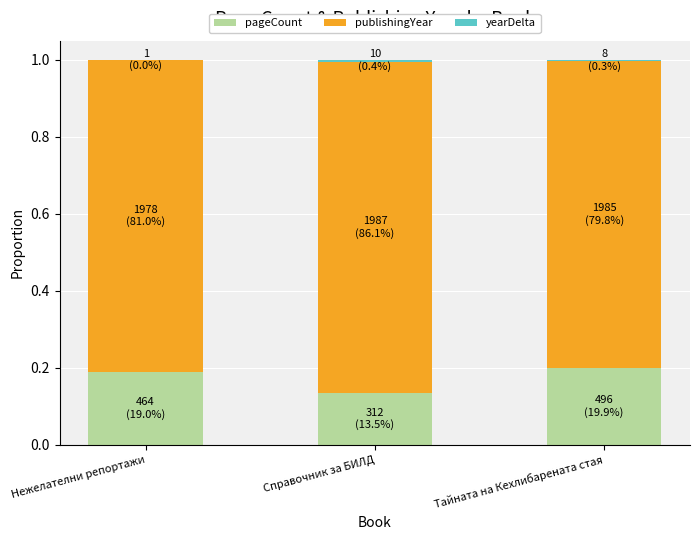

The value of pageCount at Справочник за БИЛД is 0.2. True or false?

False